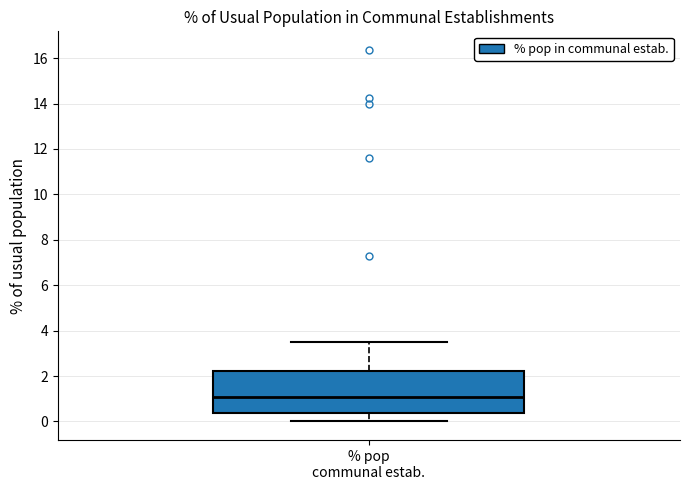

Read this box plot against the y-axis: the position of the median line, the range covered by the box, and the ends of both whiskers. The values are not printed on the chart, so give them approximately, as read against the axis.

median 1.0, box 0.4 to 2.2, whiskers 0.0 to 3.6